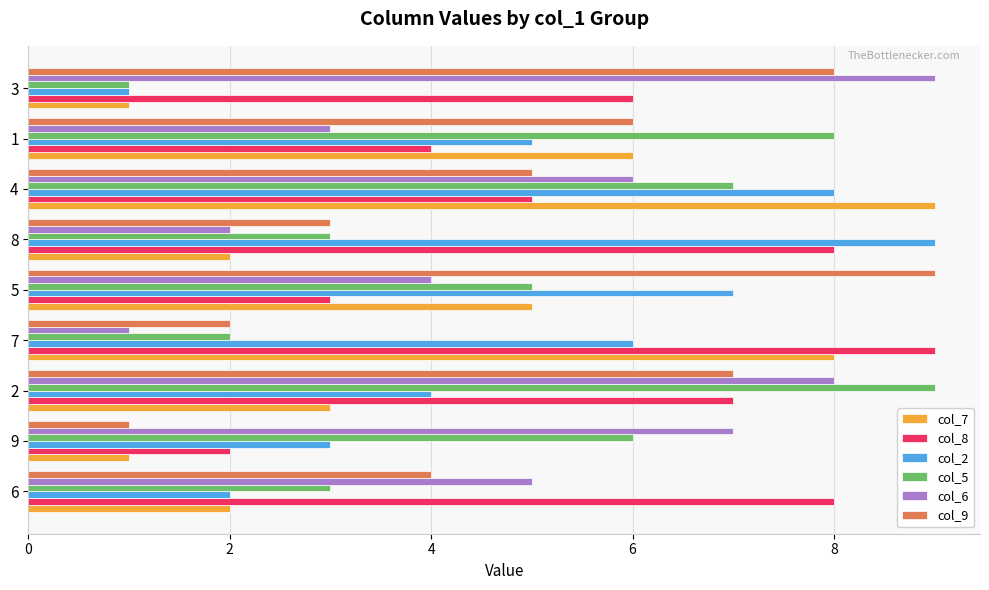

True or false: col_9 has a value of 6 at 6.

False